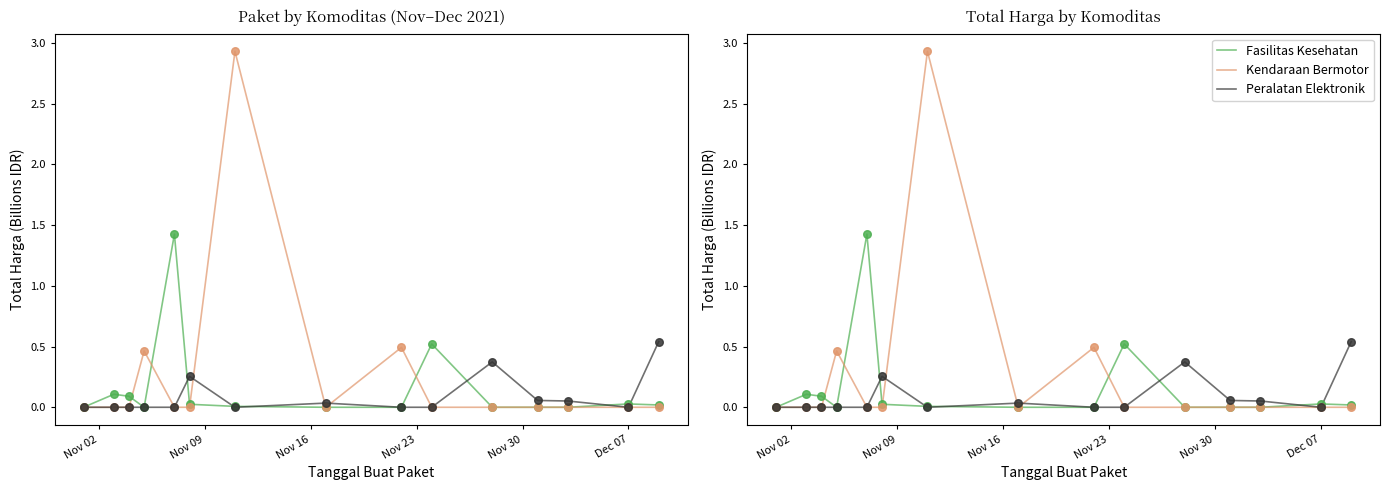

Which series reaches the minimum Y coordinate?

Fasilitas Kesehatan